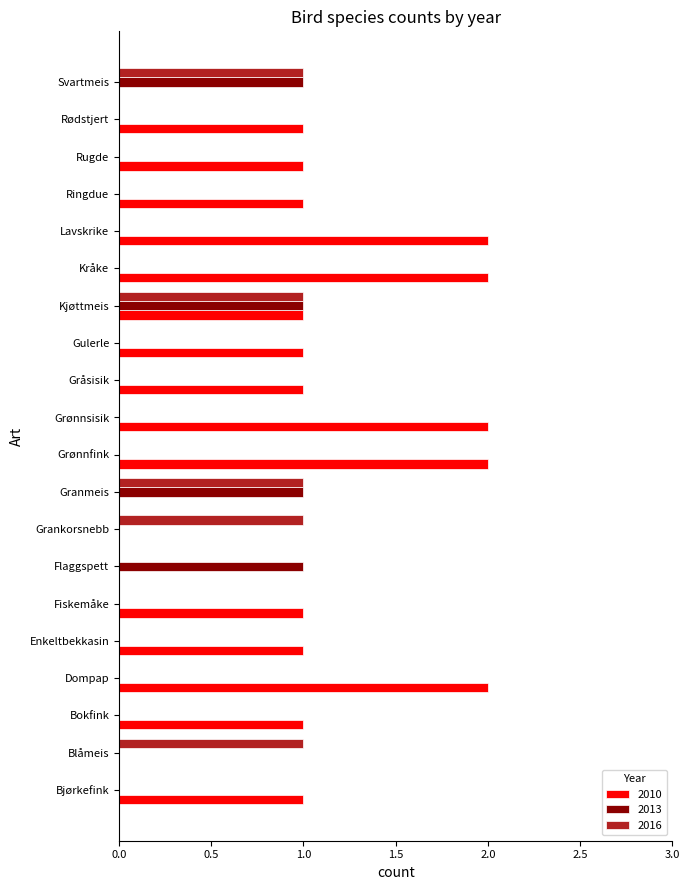

The 2013 series shows 0 at Grønnfink. True or false?

True